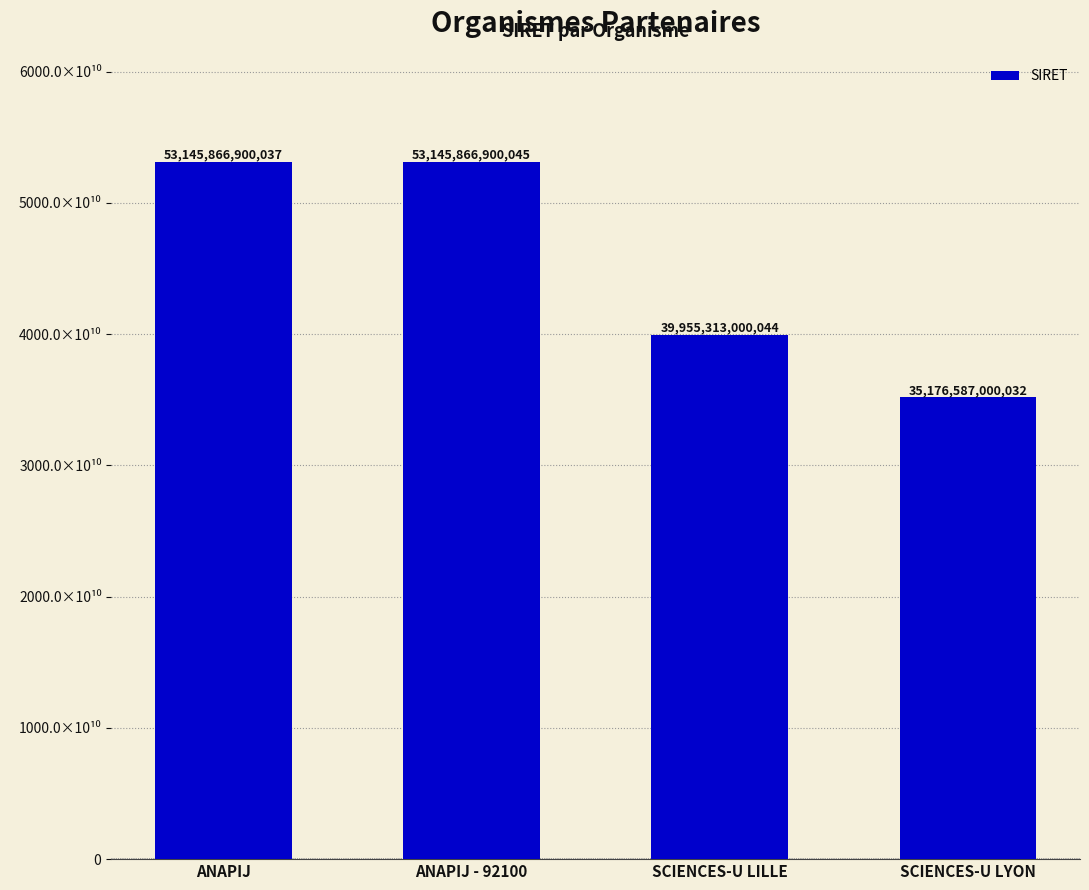

True or false: the data shows 61207095641229 at SCIENCES-U LYON.

False